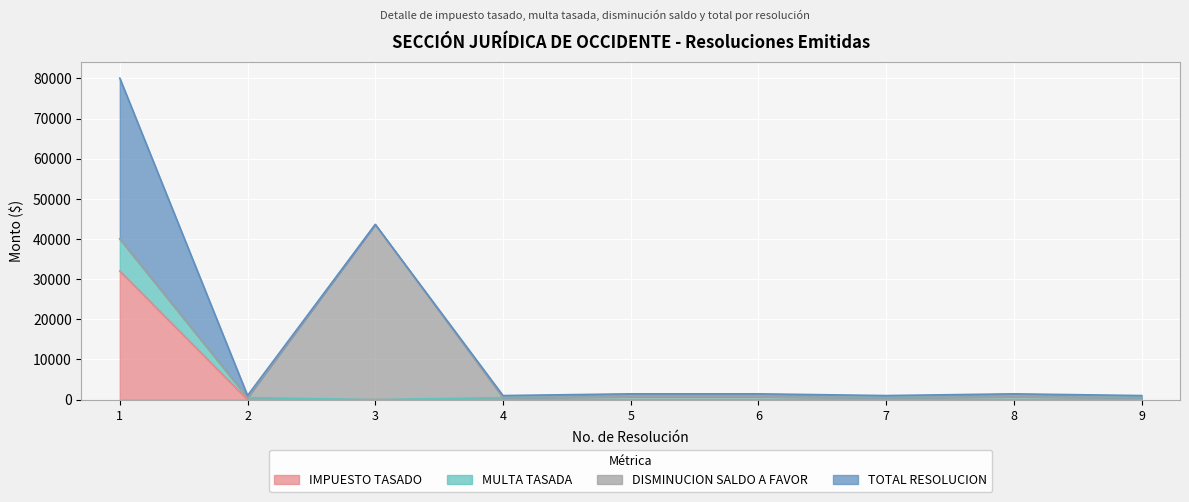

True or false: MULTA TASADA and IMPUESTO TASADO cross at least once.

False